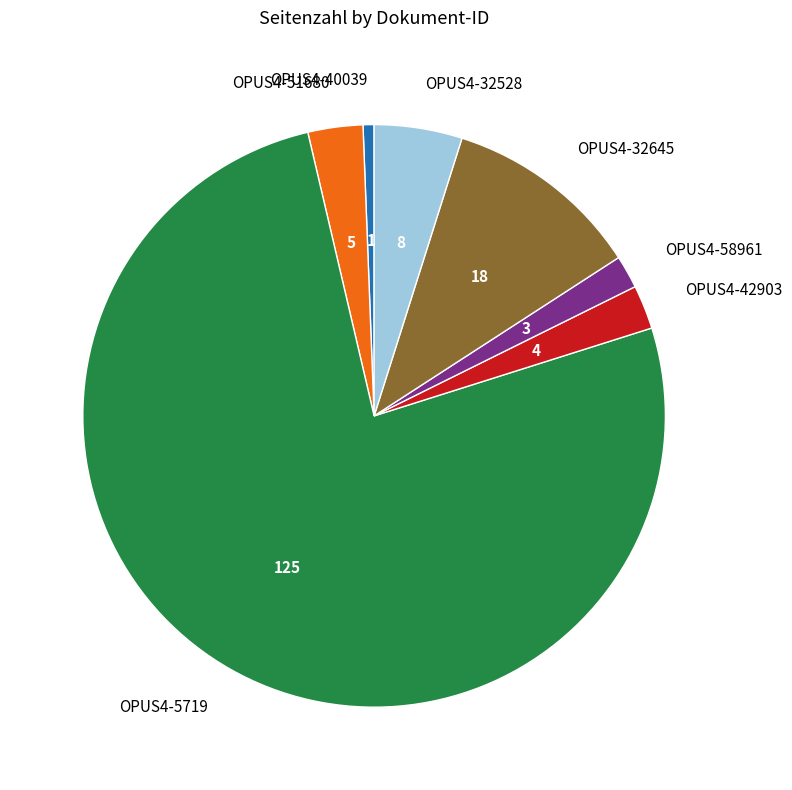

Rank the categories by value from lowest to highest.

OPUS4-40039, OPUS4-58961, OPUS4-42903, OPUS4-51680, OPUS4-32528, OPUS4-32645, OPUS4-5719